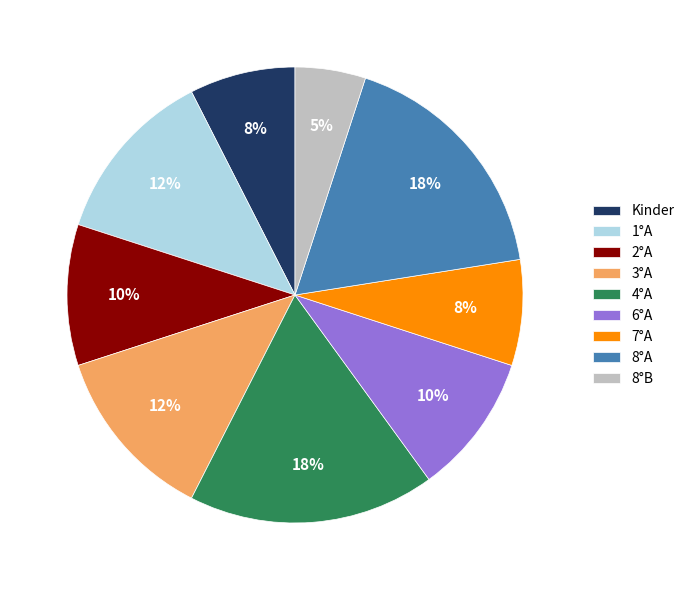

Which category has the smallest portion of the pie?

8°B